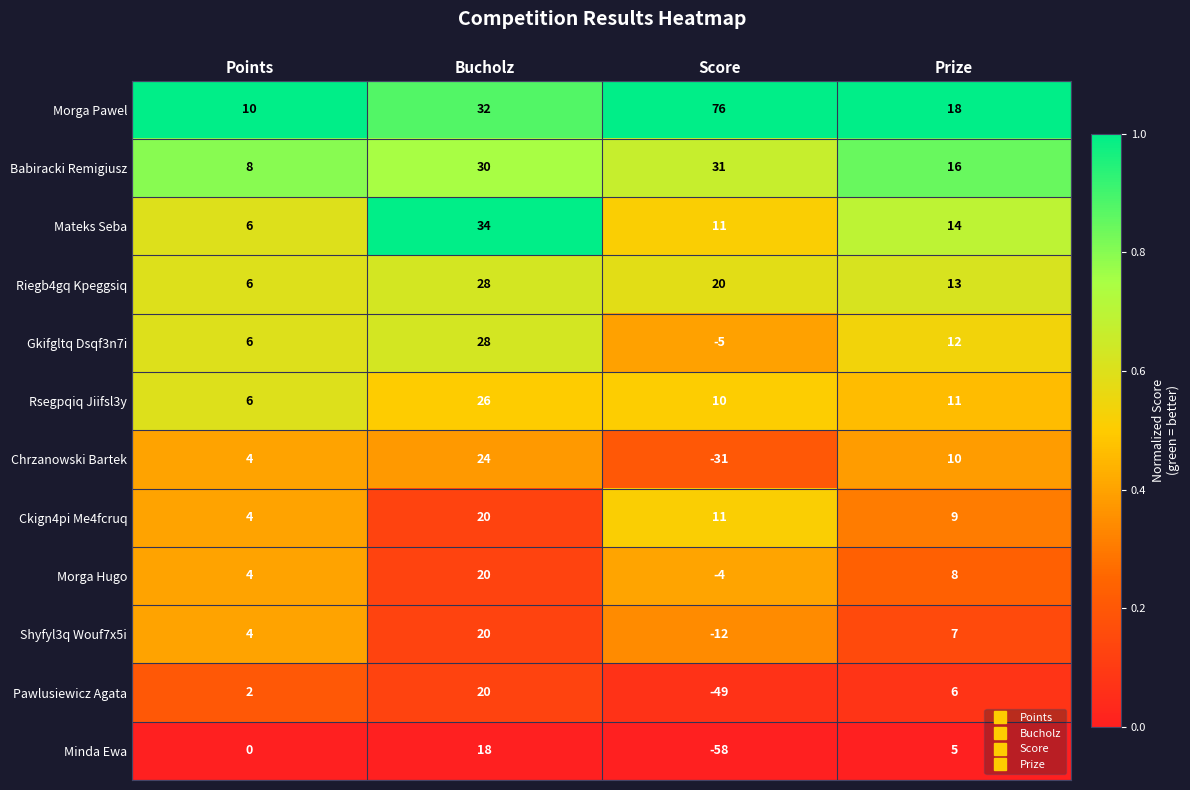

At Prize, list the series in order from largest to smallest.

Morga Pawel, Babiracki Remigiusz, Mateks Seba, Riegb4gq Kpeggsiq, Gkifgltq Dsqf3n7i, Rsegpqiq Jiifsl3y, Chrzanowski Bartek, Ckign4pi Me4fcruq, Morga Hugo, Shyfyl3q Wouf7x5i, Pawlusiewicz Agata, Minda Ewa